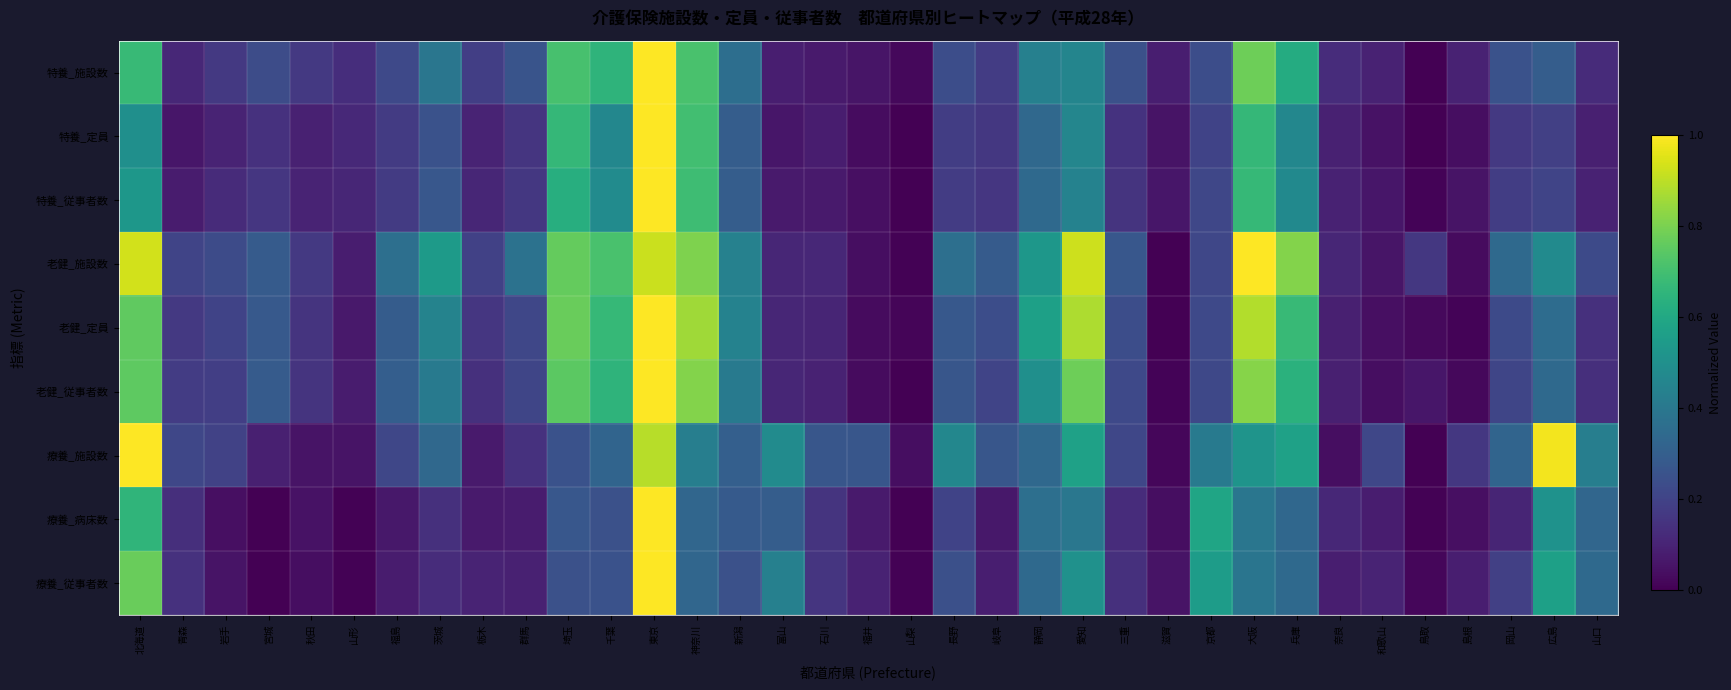

Reading right to left, transcribe all the data shown in this chart.

特養_施設数: 山口=0.1	広島=0.3	岡山=0.3	島根=0.1	鳥取=0.0	和歌山=0.1	奈良=0.1	兵庫=0.6	大阪=0.8	京都=0.2	滋賀=0.1	三重=0.2	愛知=0.5	静岡=0.4	岐阜=0.2	長野=0.2	山梨=0.0	福井=0.1	石川=0.1	富山=0.1	新潟=0.4	神奈川=0.7	東京=1.0	千葉=0.7	埼玉=0.7	群馬=0.3	栃木=0.2	茨城=0.4	福島=0.2	山形=0.1	秋田=0.2	宮城=0.2	岩手=0.2	青森=0.1	北海道=0.7
特養_定員: 山口=0.1	広島=0.2	岡山=0.2	島根=0.0	鳥取=0.0	和歌山=0.0	奈良=0.1	兵庫=0.5	大阪=0.7	京都=0.2	滋賀=0.1	三重=0.1	愛知=0.5	静岡=0.3	岐阜=0.2	長野=0.2	山梨=0.0	福井=0.0	石川=0.1	富山=0.1	新潟=0.3	神奈川=0.7	東京=1.0	千葉=0.5	埼玉=0.7	群馬=0.2	栃木=0.1	茨城=0.3	福島=0.2	山形=0.1	秋田=0.1	宮城=0.1	岩手=0.1	青森=0.1	北海道=0.5
特養_従事者数: 山口=0.1	広島=0.2	岡山=0.2	島根=0.1	鳥取=0.0	和歌山=0.1	奈良=0.1	兵庫=0.5	大阪=0.7	京都=0.2	滋賀=0.1	三重=0.2	愛知=0.4	静岡=0.3	岐阜=0.2	長野=0.2	山梨=0.0	福井=0.0	石川=0.1	富山=0.1	新潟=0.3	神奈川=0.7	東京=1.0	千葉=0.5	埼玉=0.6	群馬=0.2	栃木=0.1	茨城=0.3	福島=0.2	山形=0.1	秋田=0.1	宮城=0.2	岩手=0.1	青森=0.1	北海道=0.5
老健_施設数: 山口=0.2	広島=0.5	岡山=0.3	島根=0.0	鳥取=0.2	和歌山=0.1	奈良=0.1	兵庫=0.8	大阪=1.0	京都=0.2	滋賀=0.0	三重=0.3	愛知=0.9	静岡=0.5	岐阜=0.3	長野=0.4	山梨=0.0	福井=0.0	石川=0.1	富山=0.1	新潟=0.4	神奈川=0.8	東京=0.9	千葉=0.7	埼玉=0.8	群馬=0.4	栃木=0.2	茨城=0.5	福島=0.4	山形=0.1	秋田=0.2	宮城=0.3	岩手=0.2	青森=0.2	北海道=0.9
老健_定員: 山口=0.1	広島=0.4	岡山=0.2	島根=0.0	鳥取=0.0	和歌山=0.0	奈良=0.1	兵庫=0.7	大阪=0.9	京都=0.2	滋賀=0.0	三重=0.2	愛知=0.9	静岡=0.6	岐阜=0.2	長野=0.3	山梨=0.0	福井=0.0	石川=0.1	富山=0.1	新潟=0.4	神奈川=0.9	東京=1.0	千葉=0.7	埼玉=0.8	群馬=0.2	栃木=0.2	茨城=0.4	福島=0.3	山形=0.1	秋田=0.2	宮城=0.3	岩手=0.2	青森=0.2	北海道=0.8
老健_従事者数: 山口=0.1	広島=0.3	岡山=0.2	島根=0.0	鳥取=0.1	和歌山=0.0	奈良=0.1	兵庫=0.6	大阪=0.8	京都=0.2	滋賀=0.0	三重=0.2	愛知=0.8	静岡=0.5	岐阜=0.2	長野=0.3	山梨=0.0	福井=0.0	石川=0.1	富山=0.1	新潟=0.4	神奈川=0.8	東京=1.0	千葉=0.7	埼玉=0.7	群馬=0.2	栃木=0.1	茨城=0.4	福島=0.3	山形=0.1	秋田=0.2	宮城=0.3	岩手=0.2	青森=0.2	北海道=0.8
療養_施設数: 山口=0.4	広島=1.0	岡山=0.3	島根=0.2	鳥取=0.0	和歌山=0.2	奈良=0.0	兵庫=0.6	大阪=0.5	京都=0.4	滋賀=0.0	三重=0.2	愛知=0.6	静岡=0.3	岐阜=0.3	長野=0.5	山梨=0.0	福井=0.3	石川=0.3	富山=0.5	新潟=0.3	神奈川=0.4	東京=0.9	千葉=0.3	埼玉=0.2	群馬=0.1	栃木=0.1	茨城=0.3	福島=0.2	山形=0.1	秋田=0.1	宮城=0.1	岩手=0.2	青森=0.2	北海道=1.0
療養_病床数: 山口=0.3	広島=0.5	岡山=0.1	島根=0.0	鳥取=0.0	和歌山=0.1	奈良=0.1	兵庫=0.3	大阪=0.4	京都=0.6	滋賀=0.0	三重=0.1	愛知=0.4	静岡=0.4	岐阜=0.1	長野=0.2	山梨=0.0	福井=0.1	石川=0.1	富山=0.3	新潟=0.3	神奈川=0.3	東京=1.0	千葉=0.2	埼玉=0.3	群馬=0.1	栃木=0.1	茨城=0.1	福島=0.1	山形=0.0	秋田=0.0	宮城=0.0	岩手=0.0	青森=0.1	北海道=0.7
療養_従事者数: 山口=0.3	広島=0.6	岡山=0.2	島根=0.1	鳥取=0.0	和歌山=0.1	奈良=0.1	兵庫=0.3	大阪=0.4	京都=0.6	滋賀=0.1	三重=0.1	愛知=0.5	静岡=0.3	岐阜=0.1	長野=0.2	山梨=0.0	福井=0.1	石川=0.2	富山=0.4	新潟=0.2	神奈川=0.3	東京=1.0	千葉=0.3	埼玉=0.2	群馬=0.1	栃木=0.1	茨城=0.1	福島=0.1	山形=0.0	秋田=0.0	宮城=0.0	岩手=0.1	青森=0.1	北海道=0.8